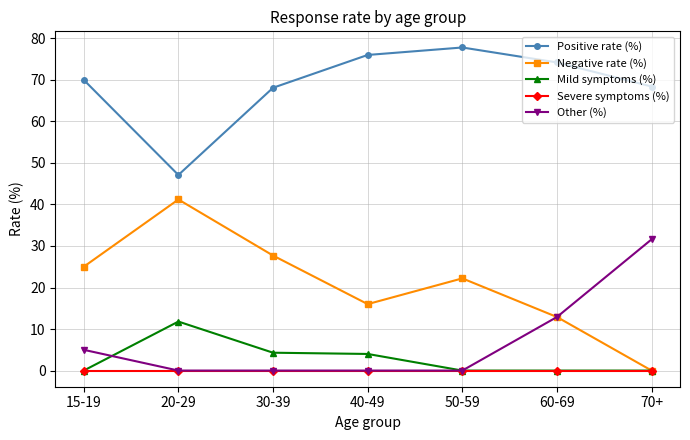

List the series in order of their peak value, lowest first.

Severe symptoms (%), Mild symptoms (%), Other (%), Negative rate (%), Positive rate (%)